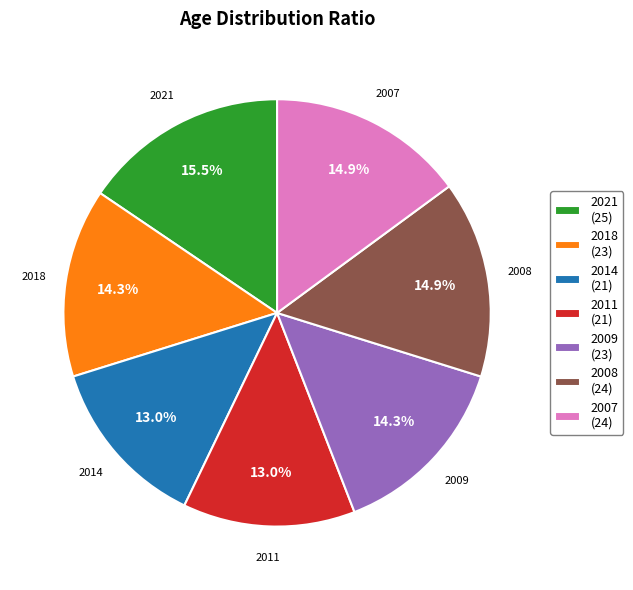

Count the number of slices in the pie.

7